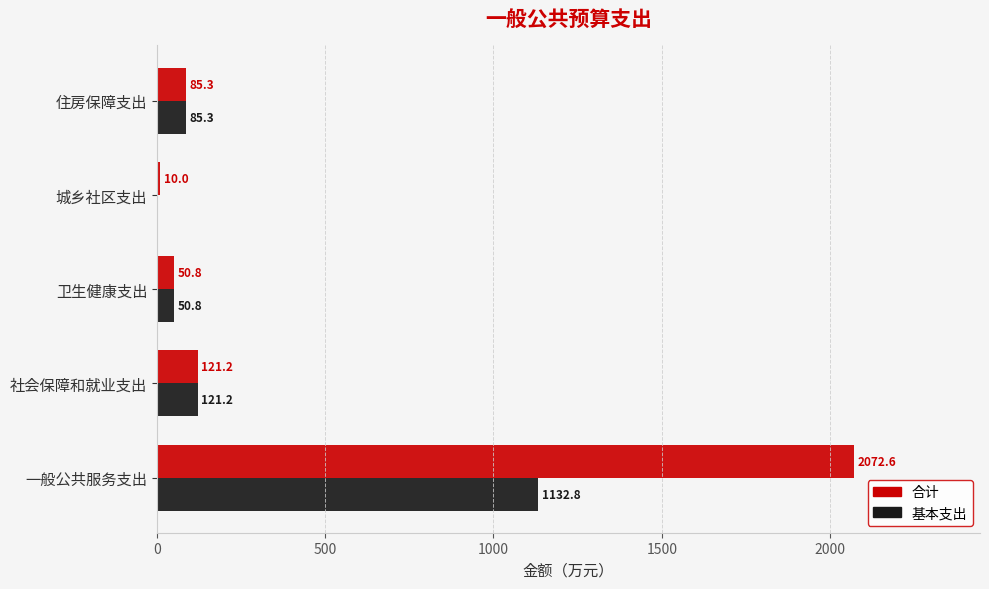

What is the sum of all 合计 values?

2339.9